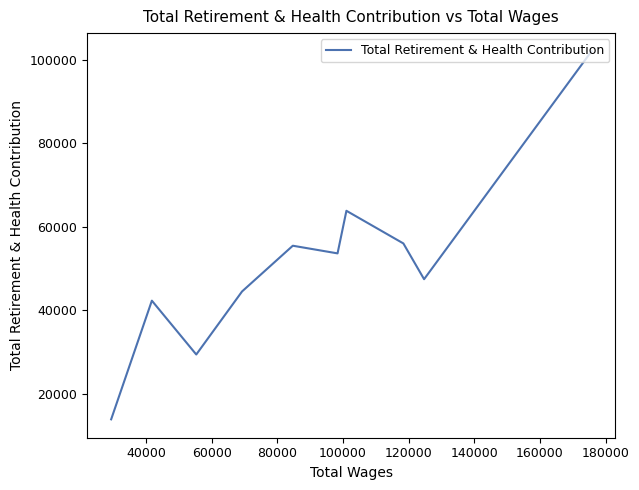

Is it true that the value at 180000 is 18712?

False